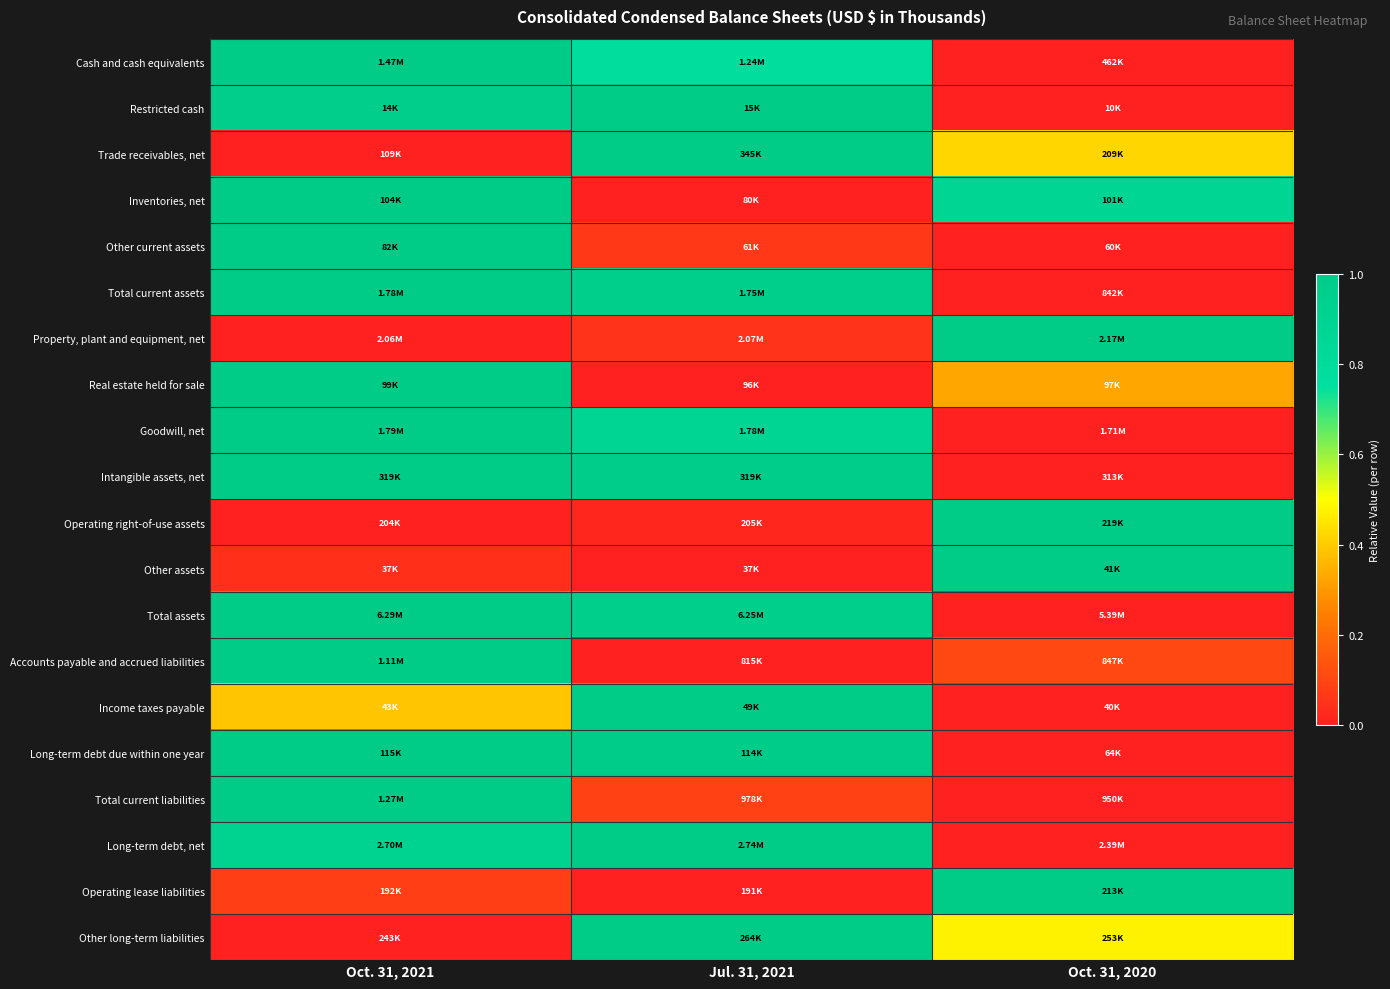

What is the maximum value shown in the chart?

1.0